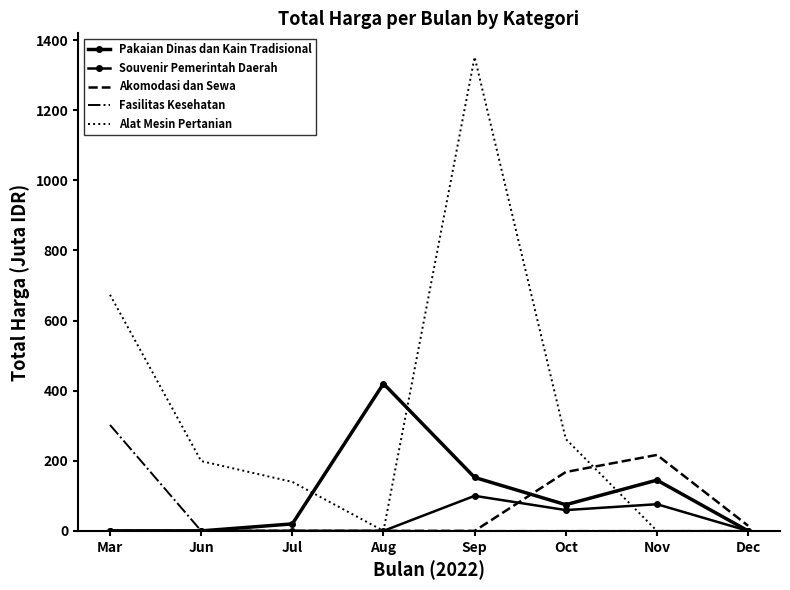

The value of Akomodasi dan Sewa at Oct is 219.2. True or false?

False